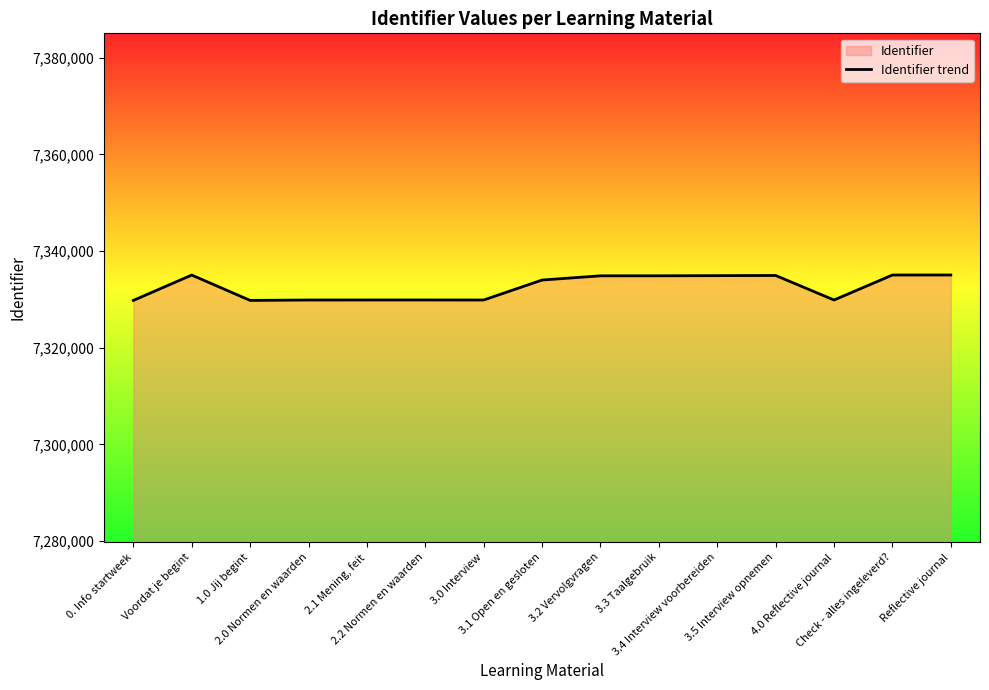

What is the change in value from 1.0 Jij begint to 3.5 Interview opnemen?

+5159